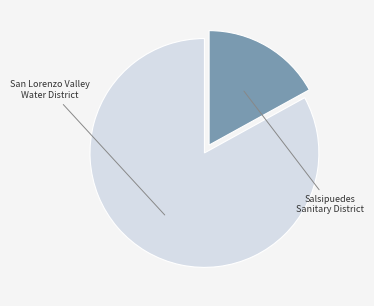

How many segments does this pie chart have?

2